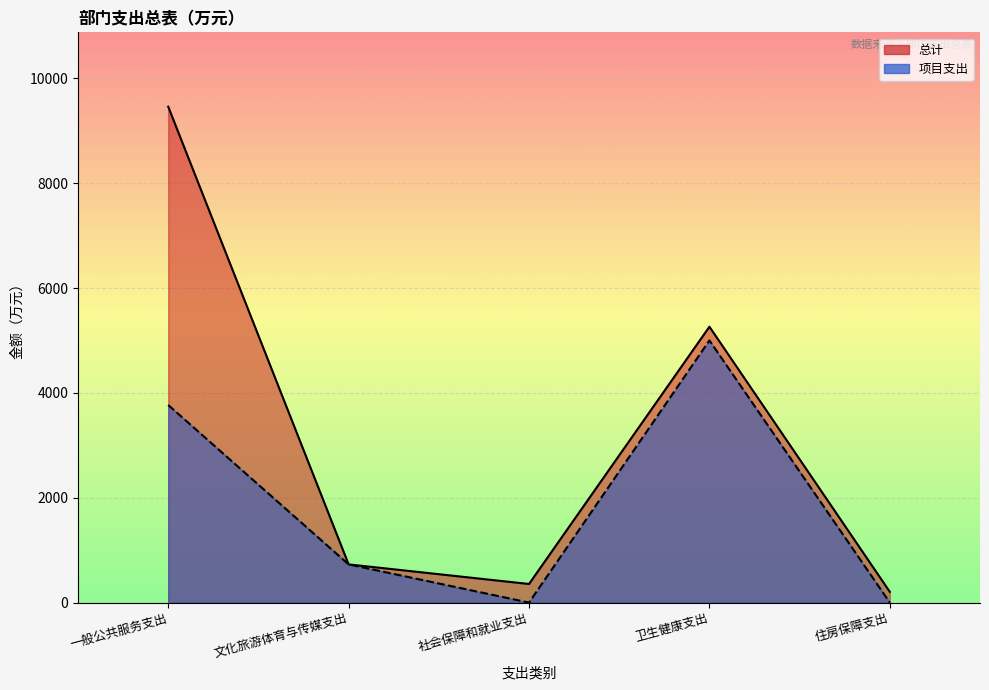

Reading left to right, what are all the values shown in this chart?

总计: 9458.3	728.2	354.6	5261.7	204.9
项目支出: 3768.2	728.2	0.0	5000.0	0.0